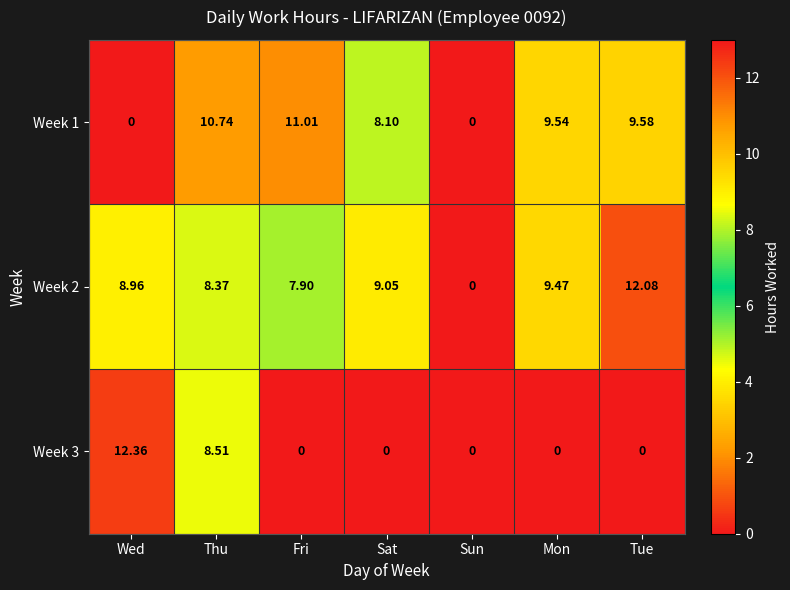

What is the difference between the highest and lowest values at Mon?

9.5